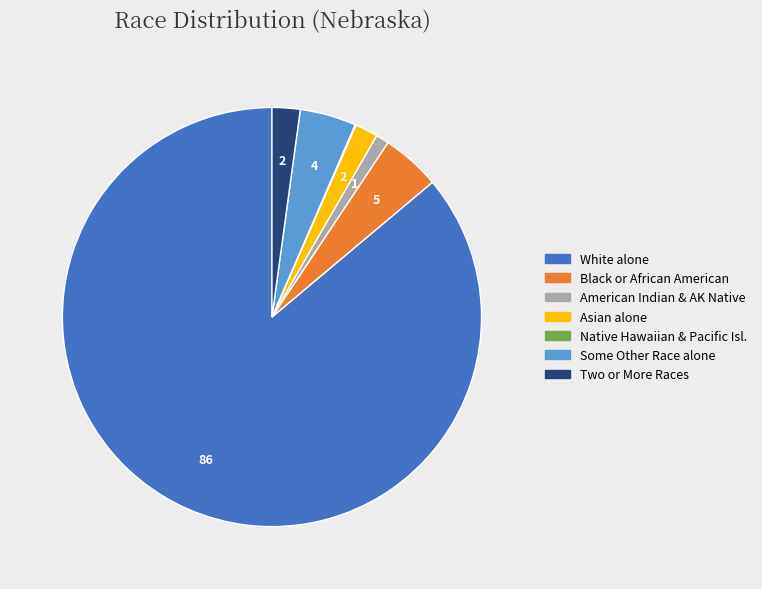

Is there a majority slice in this chart?

Yes